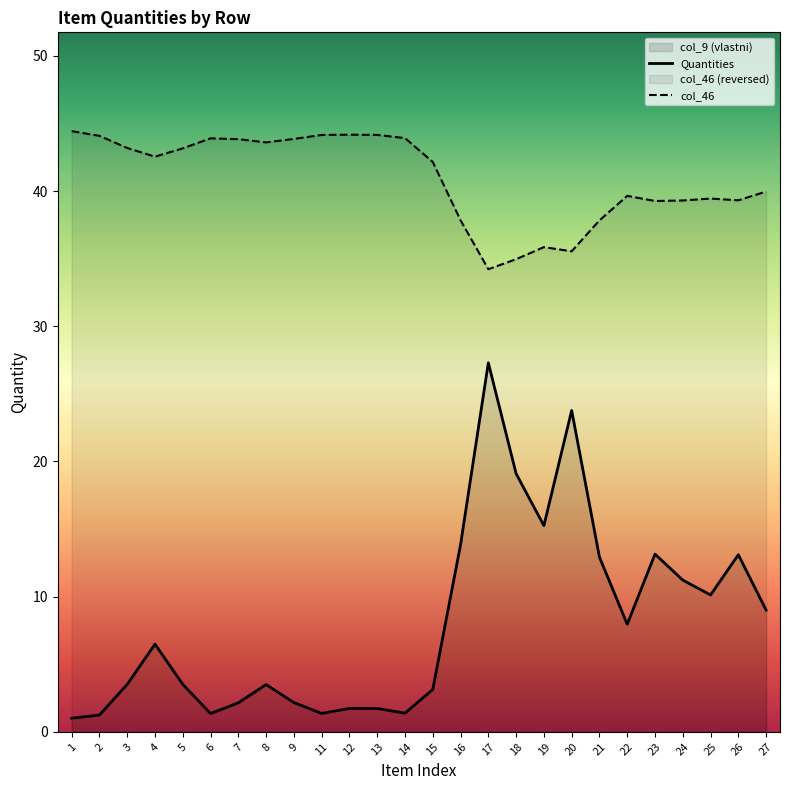

At how many categories does at least one series exceed 20?

26